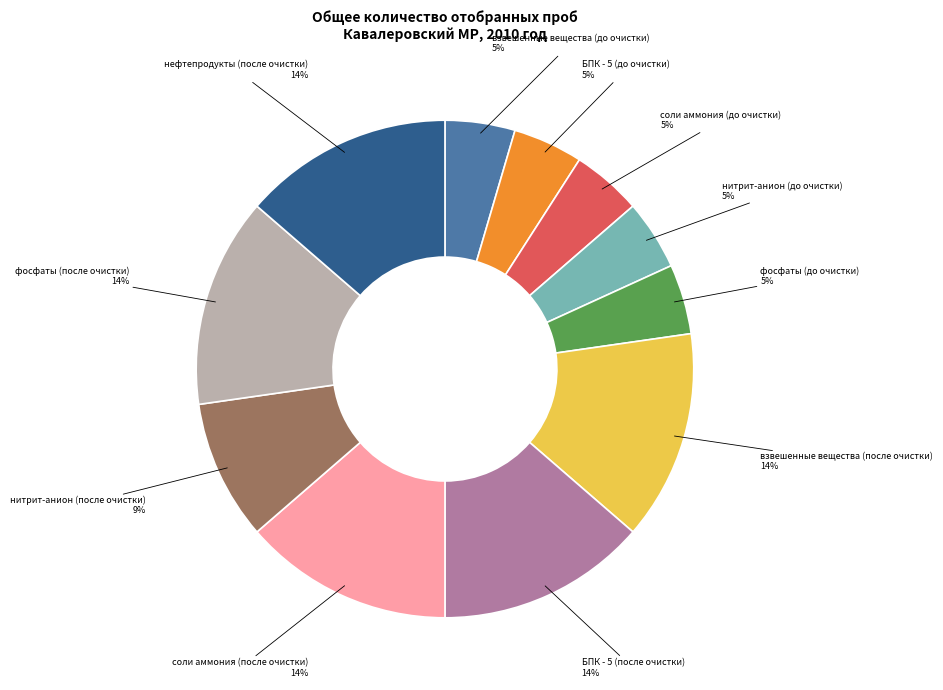

What percentage is the БПК - 5 (до очистки) slice, to the nearest percent?

5%